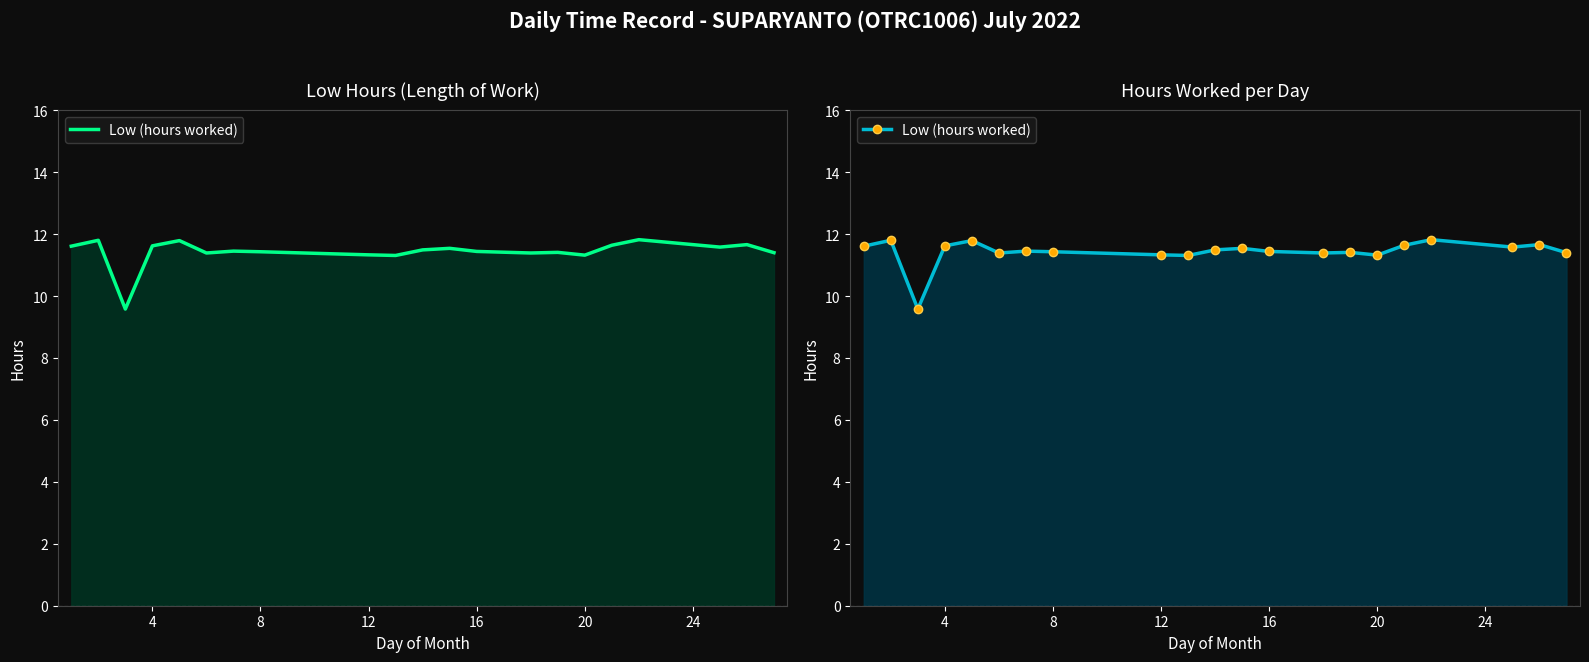

True or false: there are more than 1 points higher than both neighbors.

True